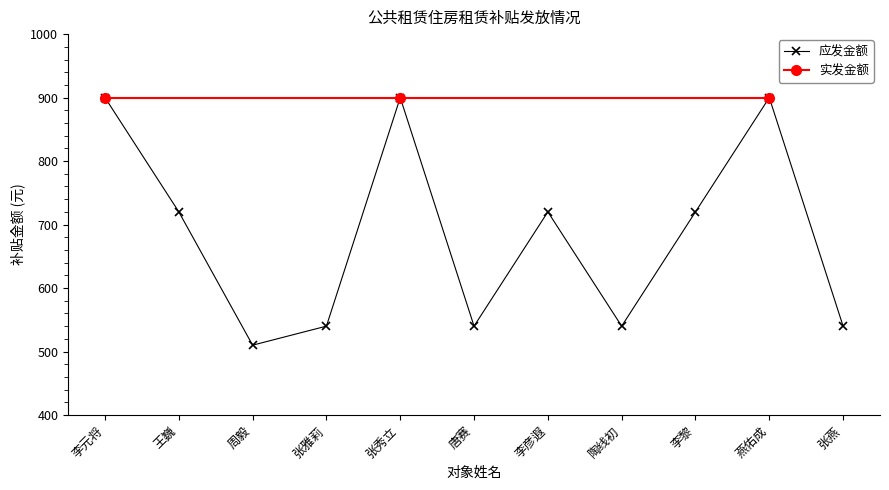

At which category does the data reach its first local valley?

周毅